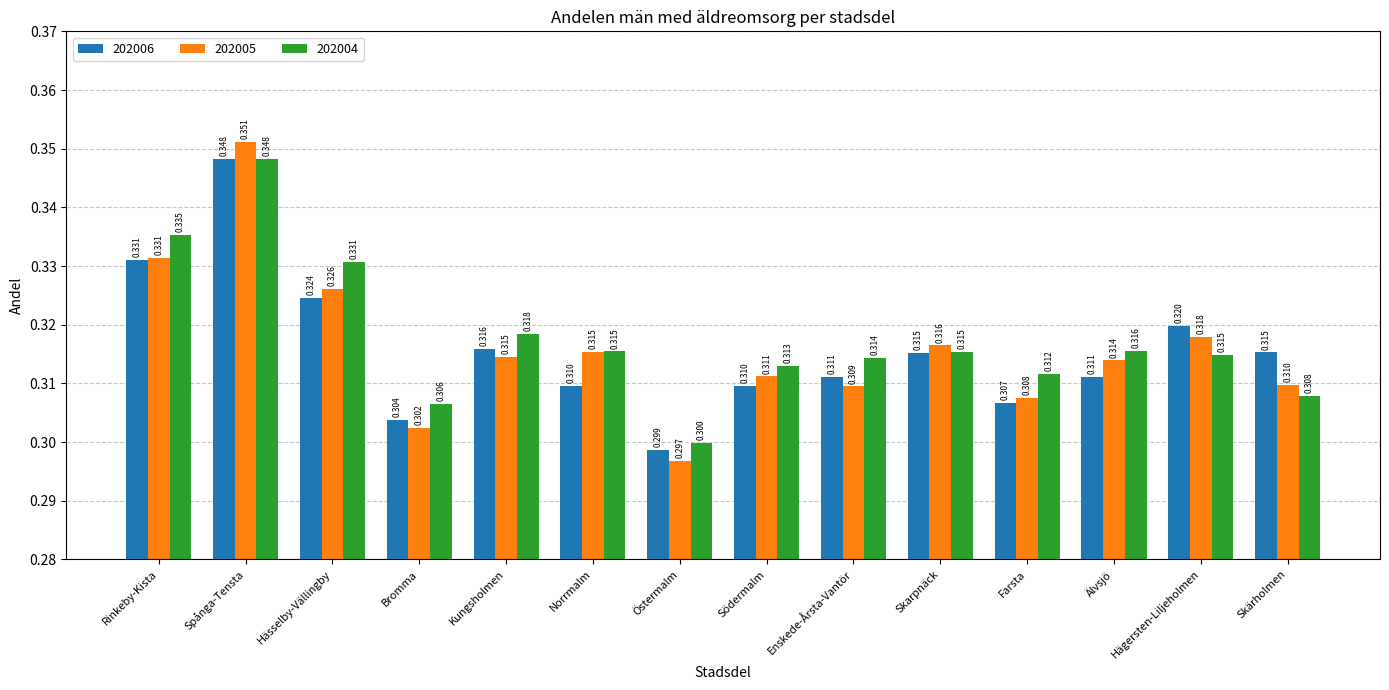

At which label is 202004 closest to 0?

Östermalm